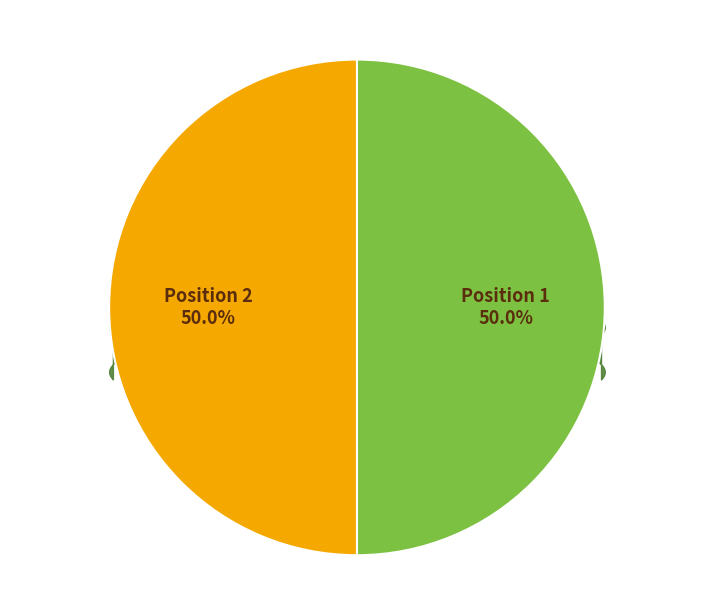

Combined, what portion of the pie is 2 and 1?

100.0%